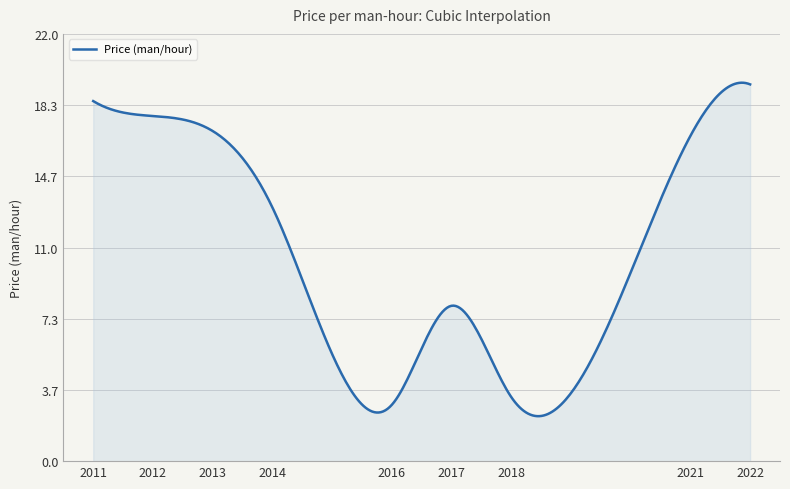

What is the maximum value shown in the chart?

19.5